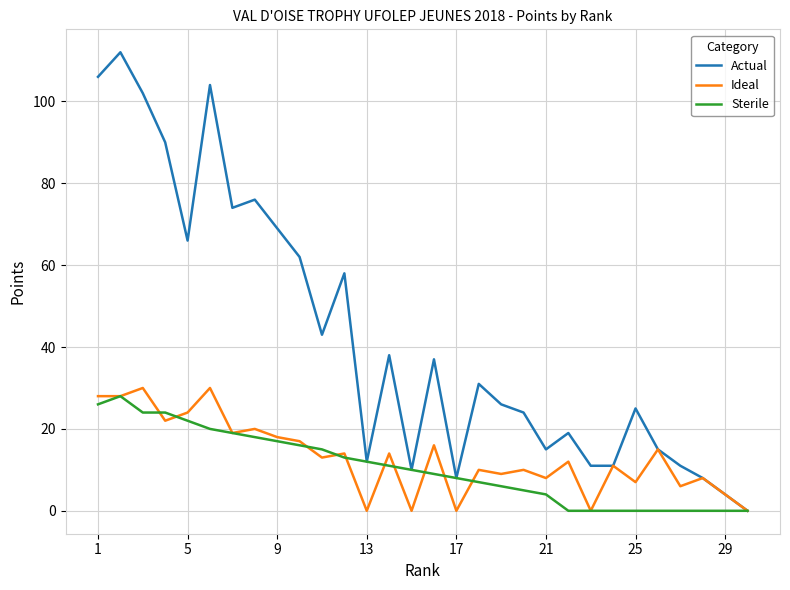

Which series has the widest spread of values?

Actual